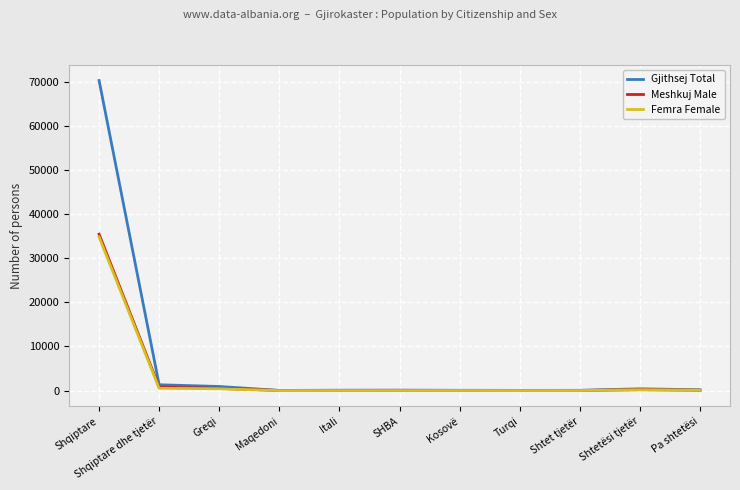

Which series has the widest spread of values?

Gjithsej Total